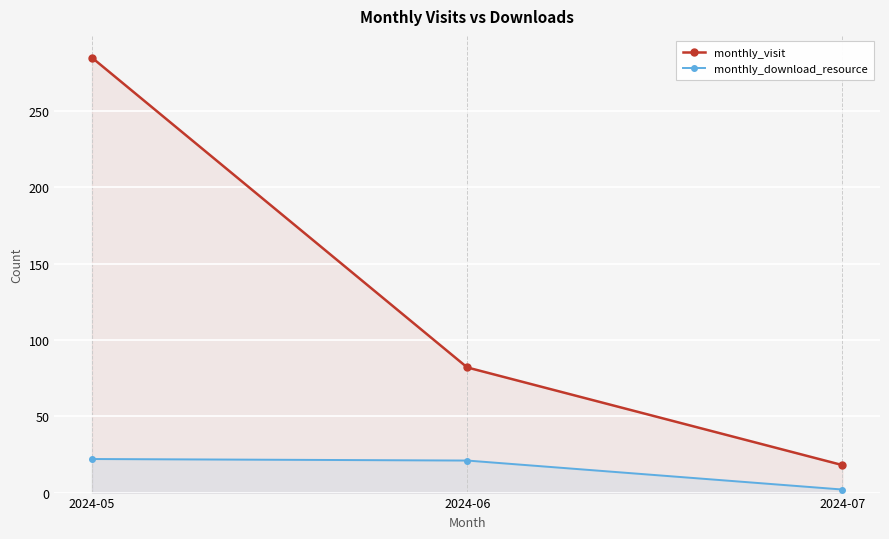

Does the chart display data point markers on the line(s)?

Yes